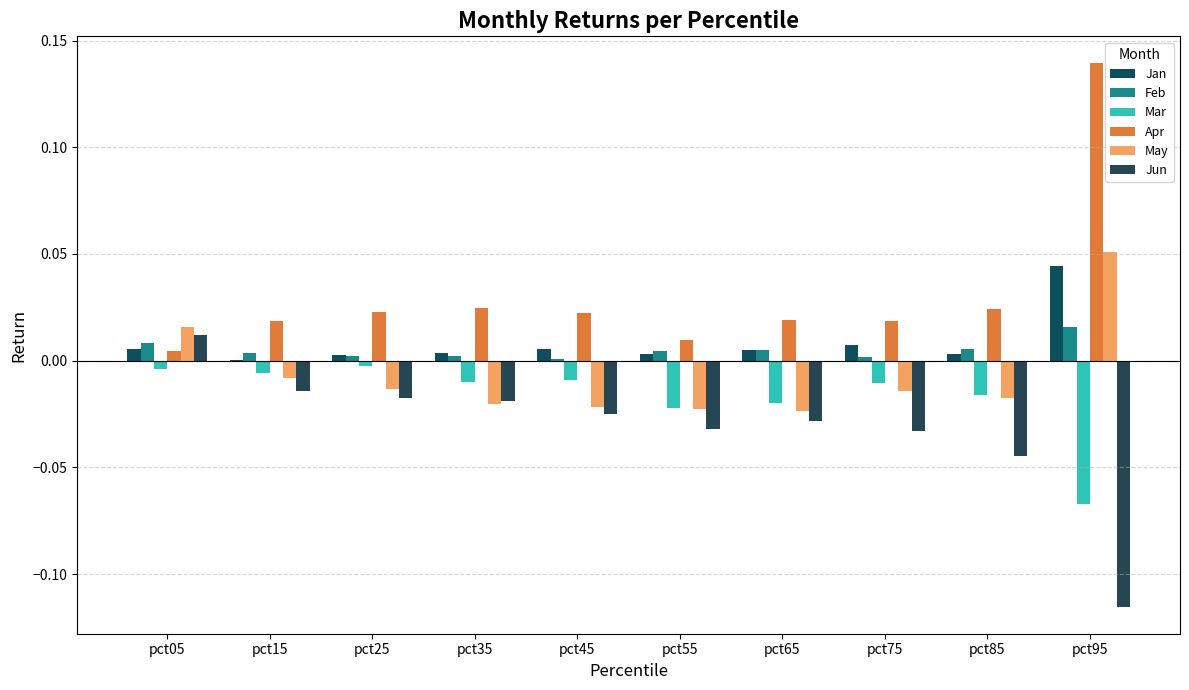

Which category has the lowest value across all series?

pct95